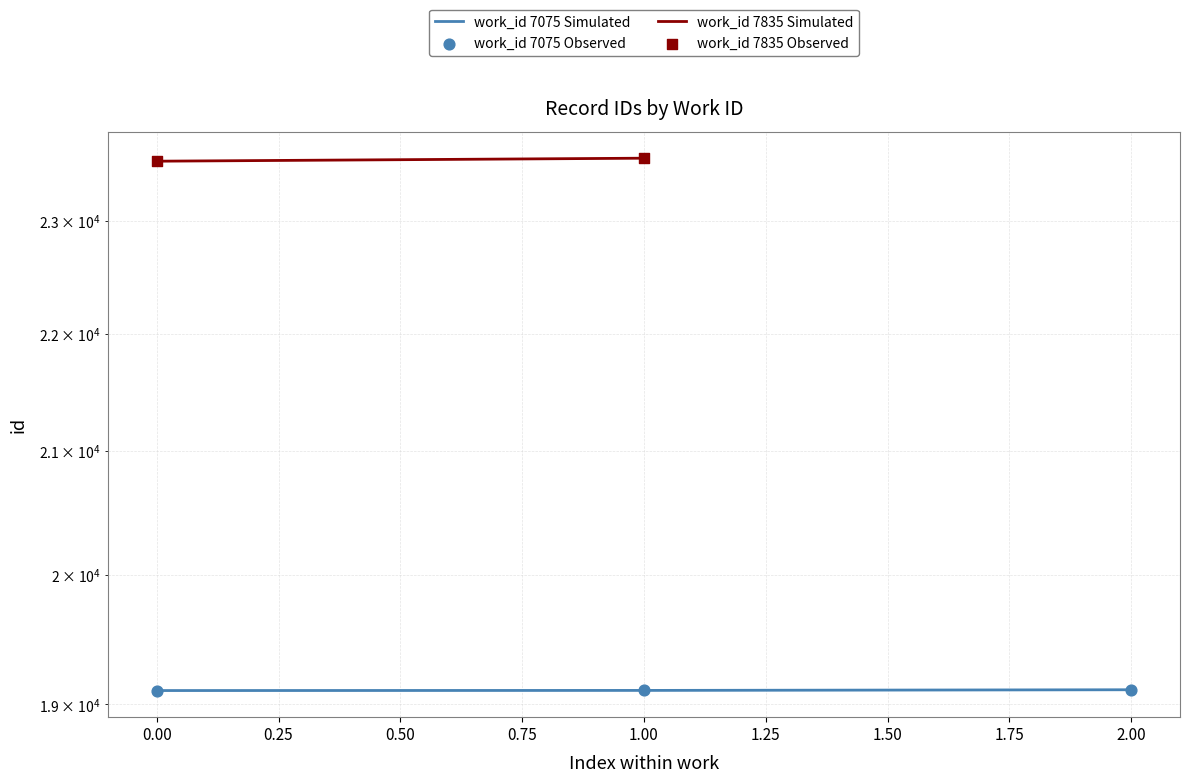

What is the change in value from 1.00 to 2.00?

+5